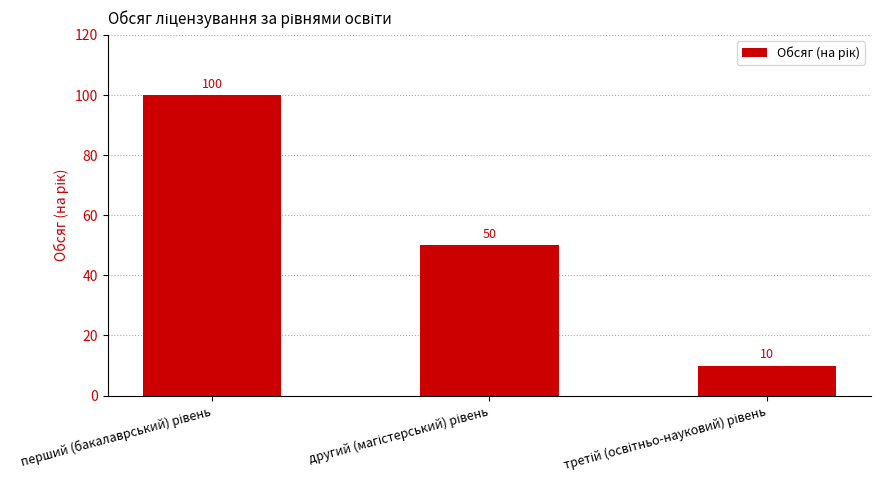

How many values are between 10 and 100?

3